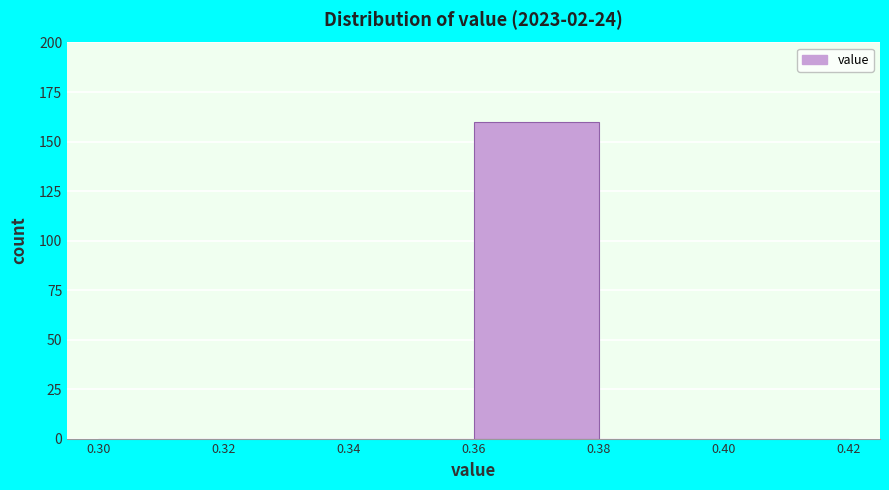

Over which range of the x-axis is the bar tallest?

0.36 to 0.38